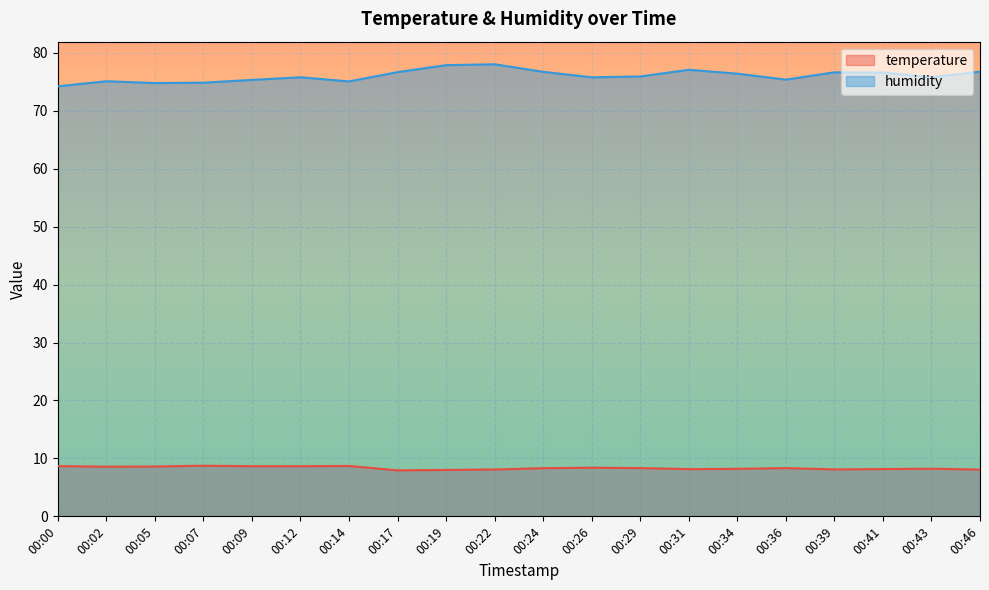

Which has a higher value, 00:46 or 00:26?

00:26